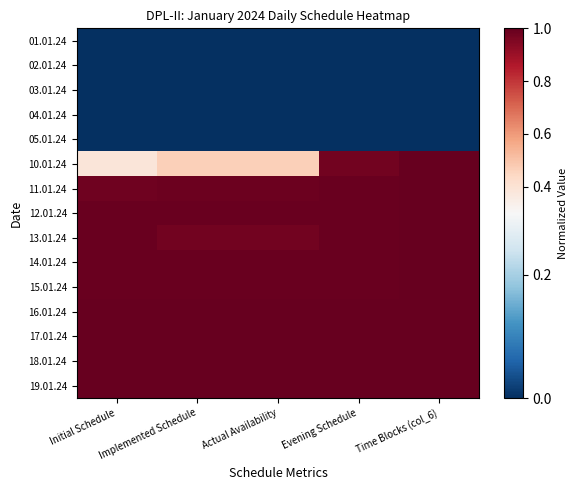

What is the spread (max minus min) of values at Implemented Schedule?

1.0